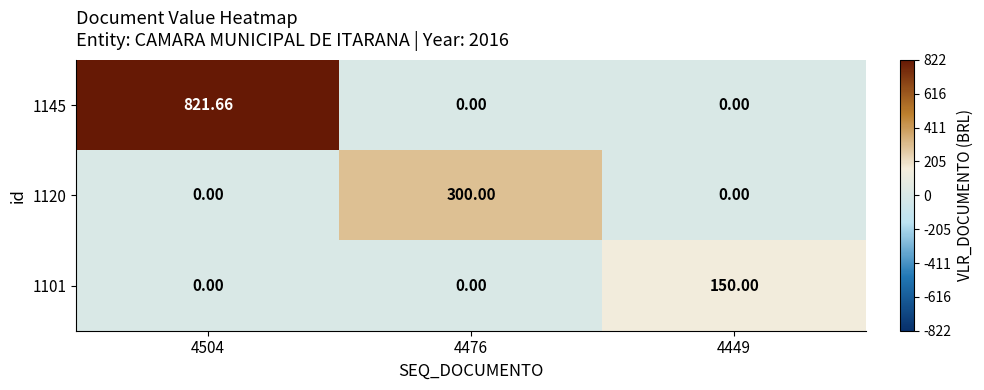

How many values in the 1145 series exceed 0?

1